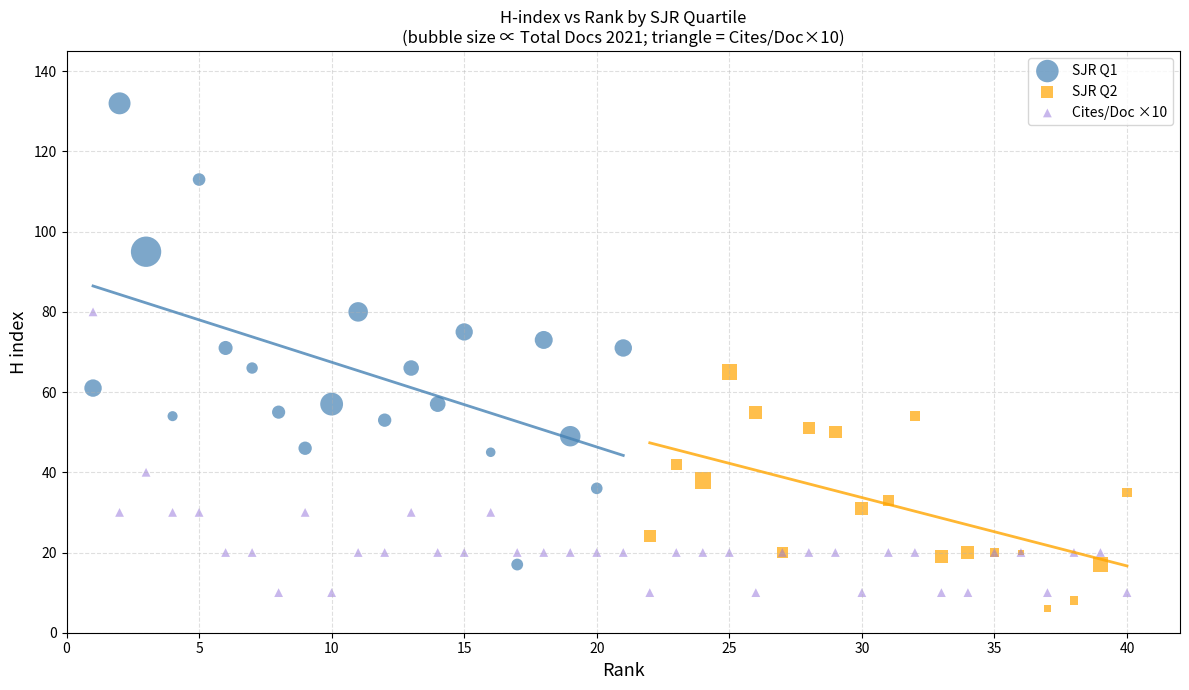

Which series reaches the maximum Y coordinate?

SJR Q1